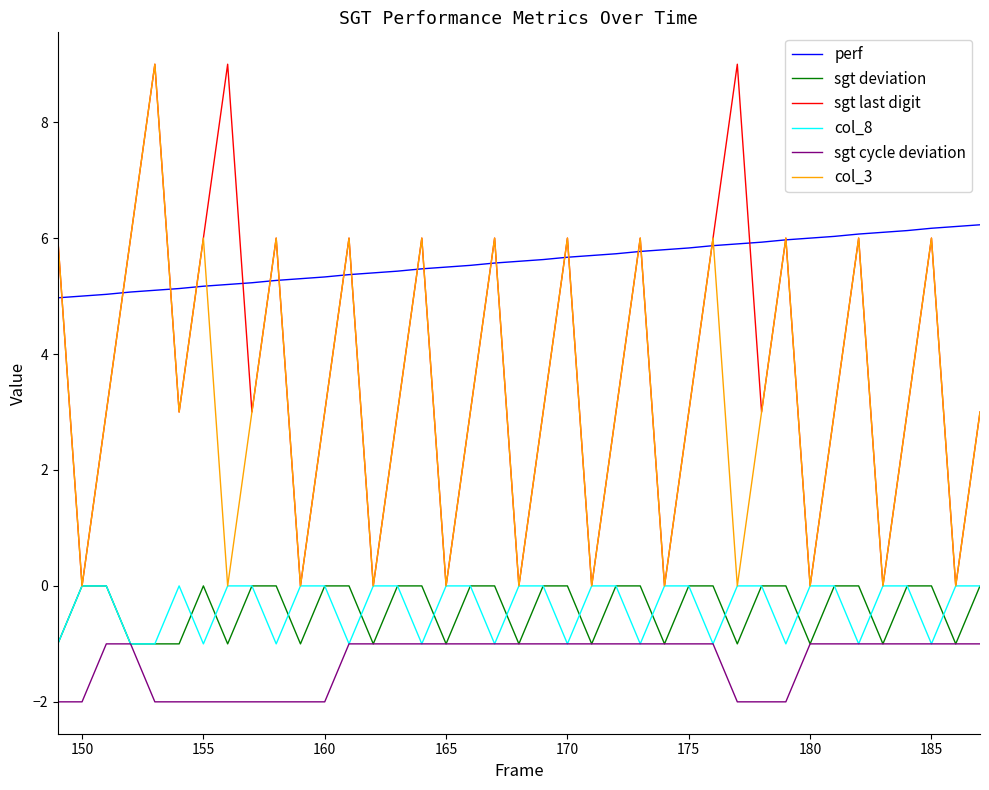

Which series has the largest total across all categories?

perf